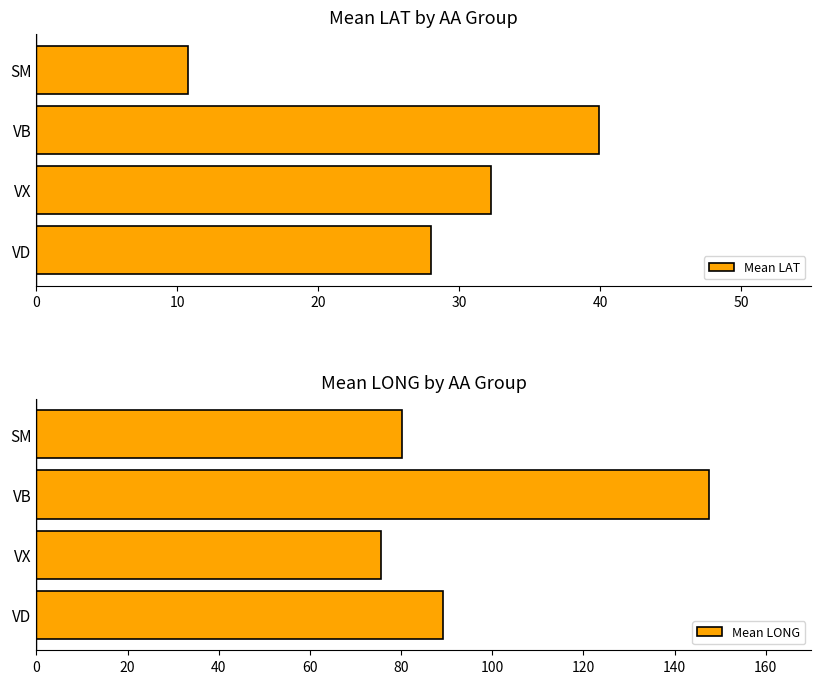

The value of Mean LAT at SM is 5.5. True or false?

False